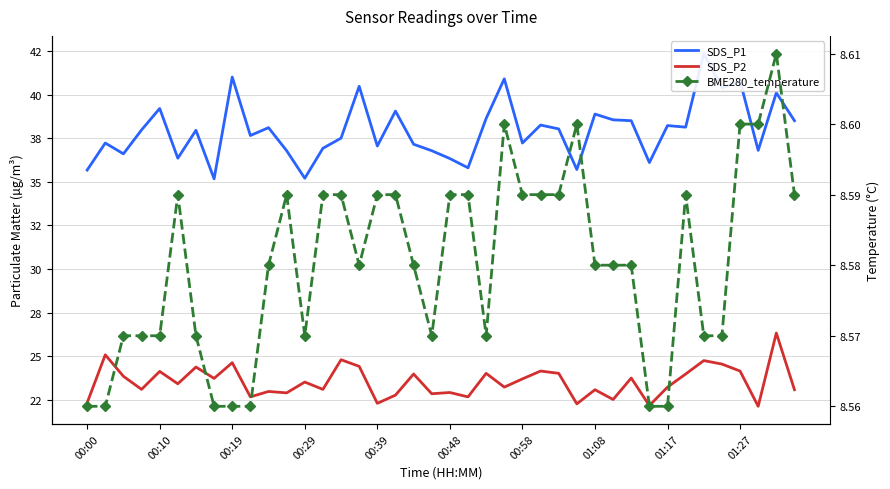

Does the chart have visible grid lines?

Yes